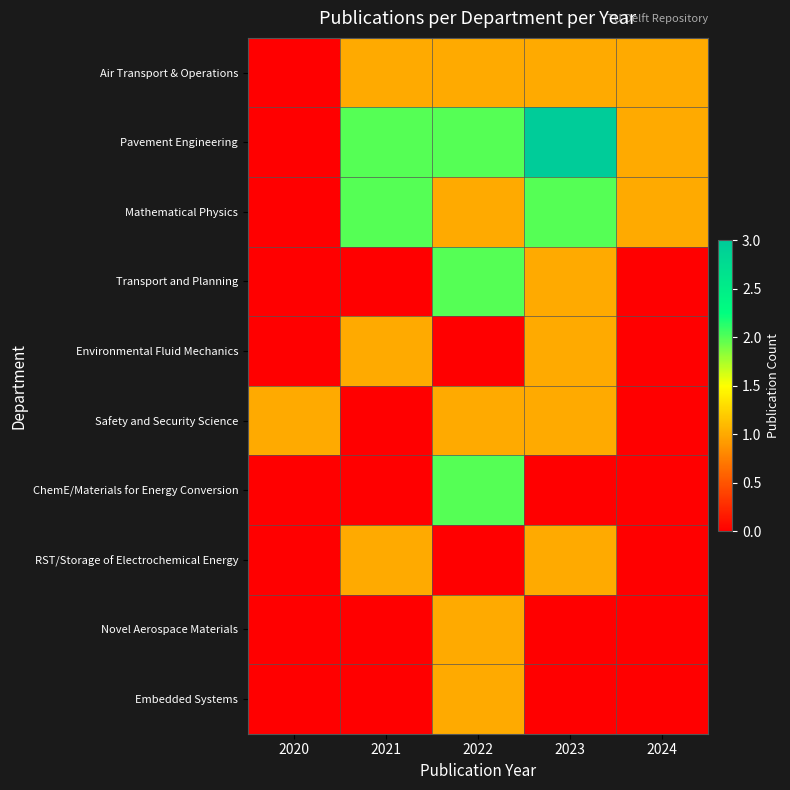

Which series has the widest spread of values?

Pavement Engineering